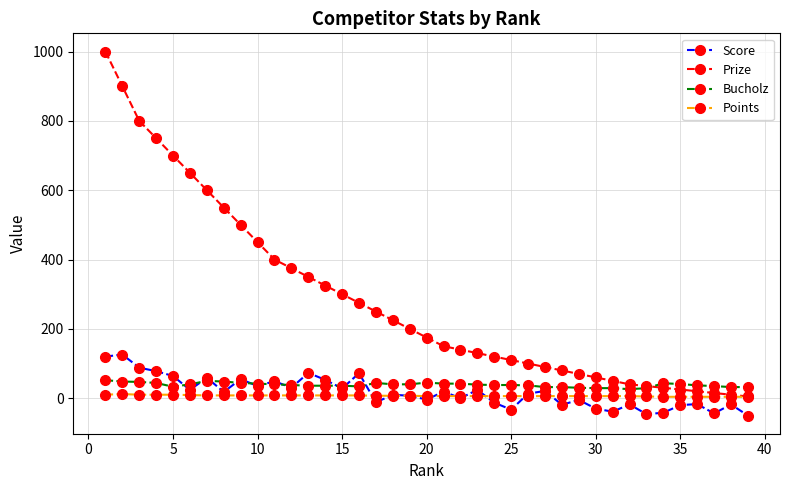

Which series has the largest total across all categories?

Prize